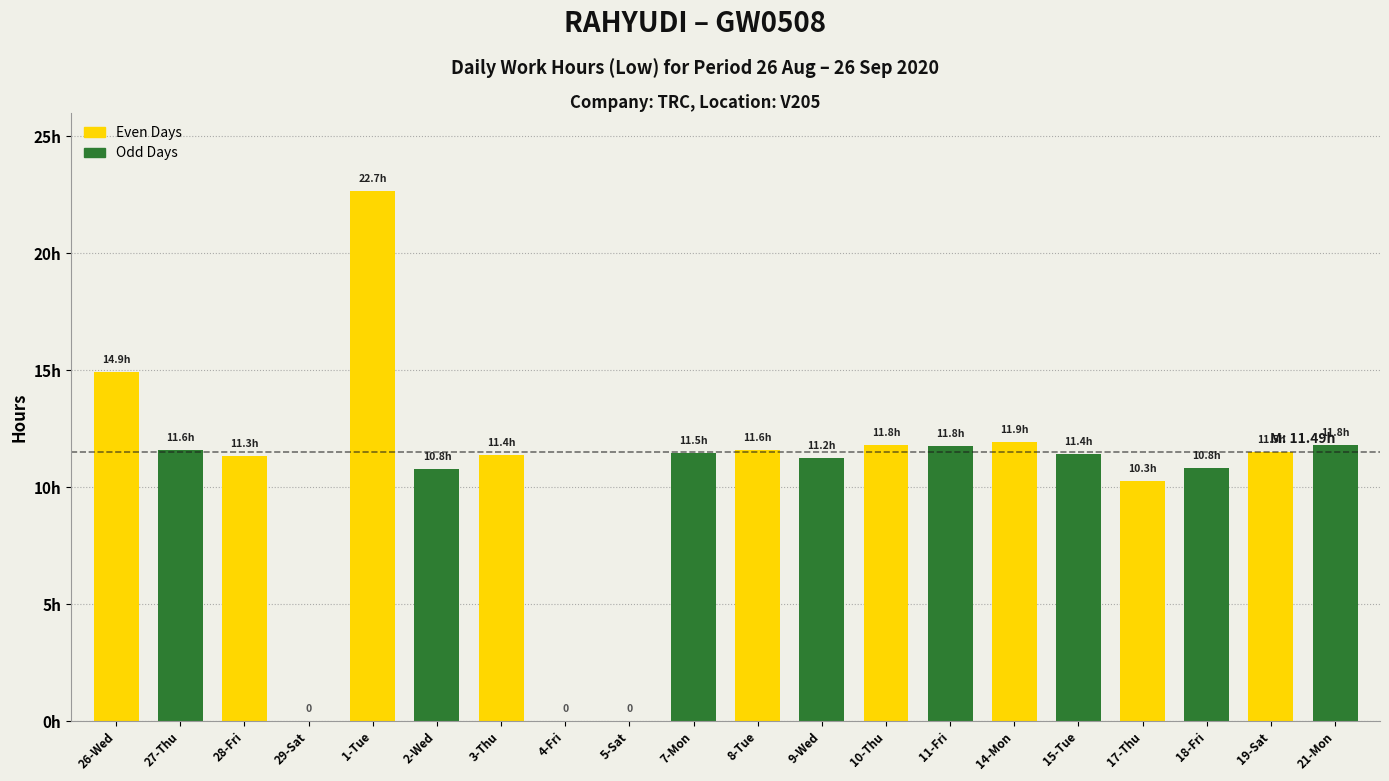

List the labels in order of value, largest first.

1-Tue, 26-Wed, 14-Mon, 21-Mon, 10-Thu, 11-Fri, 8-Tue, 27-Thu, 19-Sat, 7-Mon, 15-Tue, 3-Thu, 28-Fri, 9-Wed, 18-Fri, 2-Wed, 17-Thu, 29-Sat, 4-Fri, 5-Sat